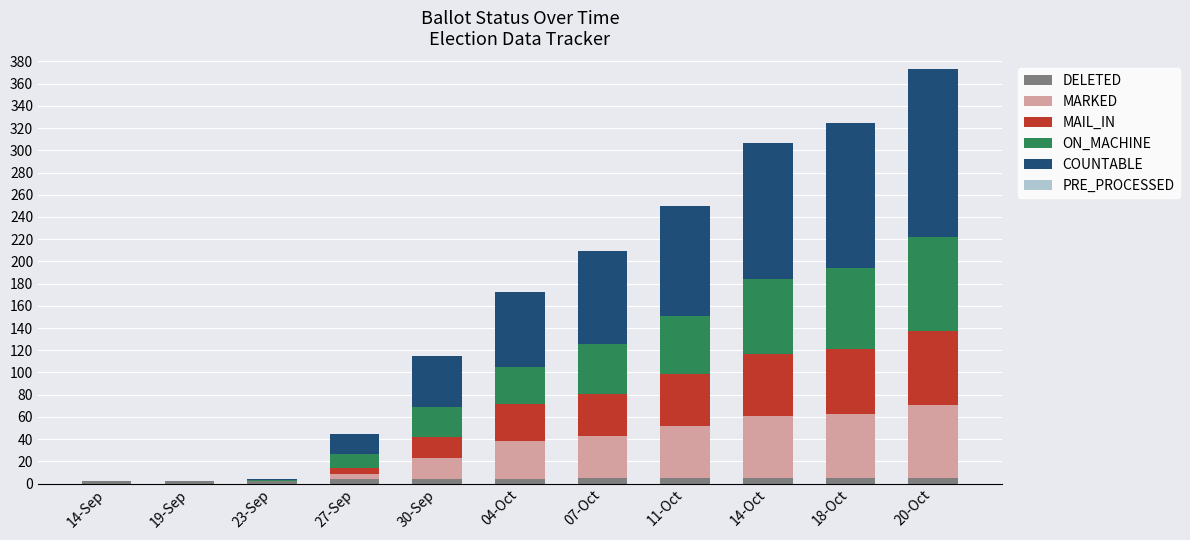

Are the bars grouped side by side (vs. stacked)?

No